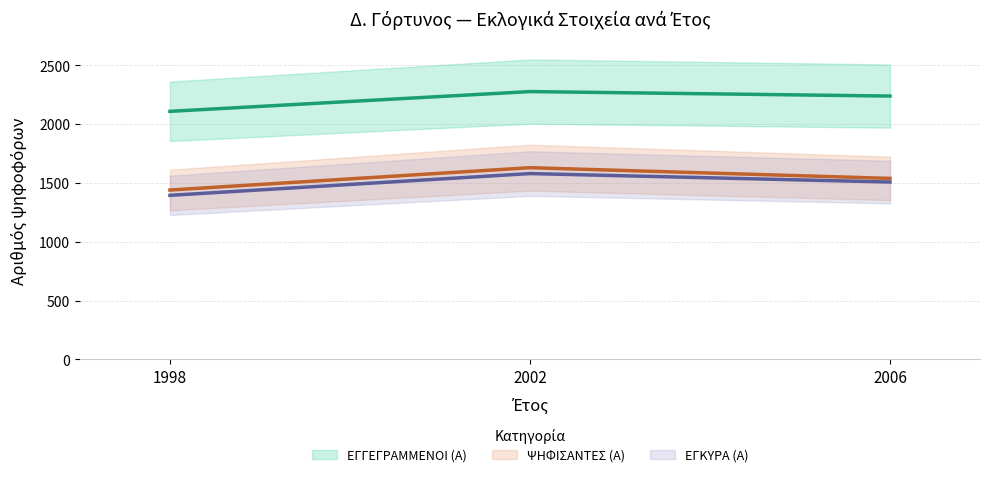

List the series in order of their peak value, lowest first.

ΕΓΚΥΡΑ (Α), ΨΗΦΙΣΑΝΤΕΣ (Α), ΕΓΓΕΓΡΑΜΜΕΝΟΙ (Α)